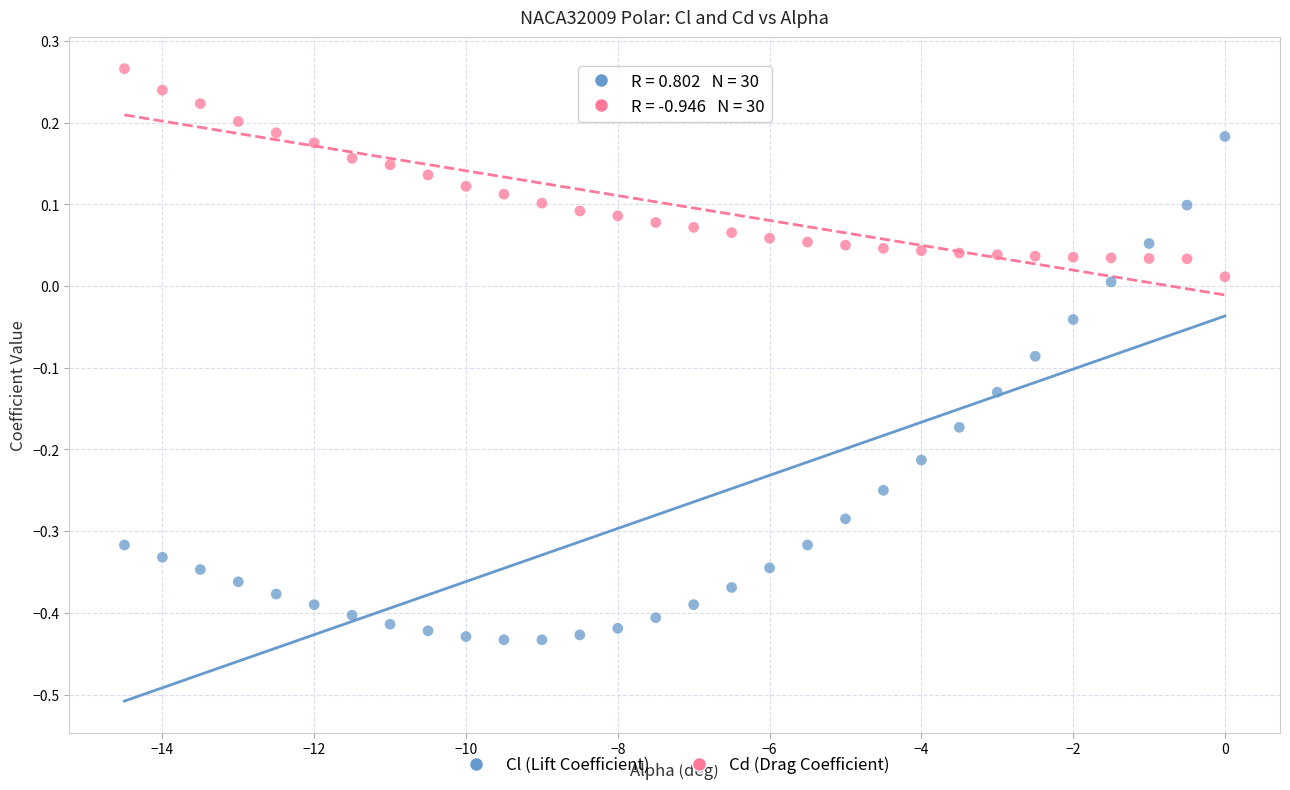

What are all the series names shown in the legend?

Cl (Lift Coefficient), Cd (Drag Coefficient)